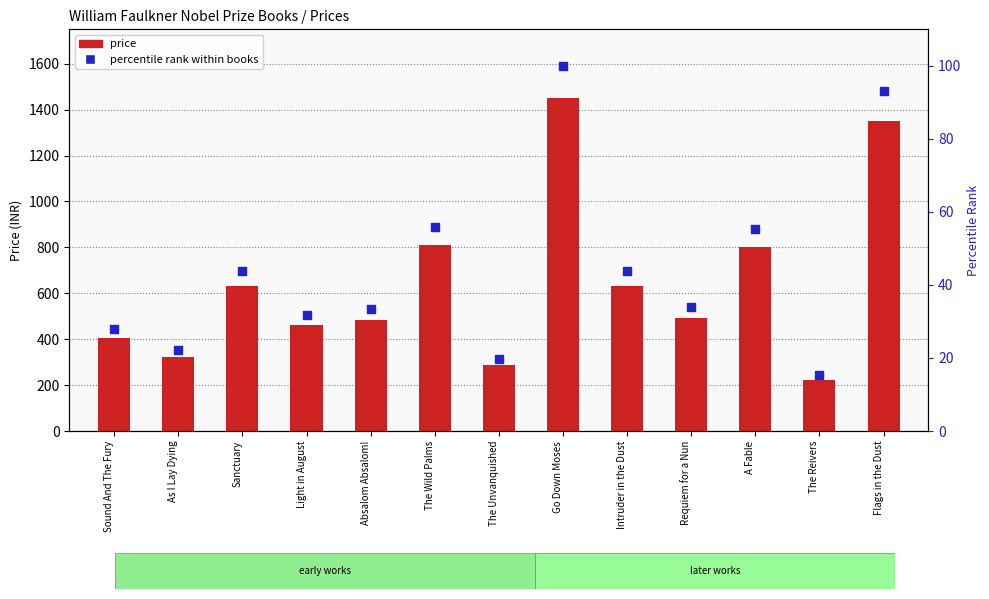

At how many categories does at least one series exceed 367?

10